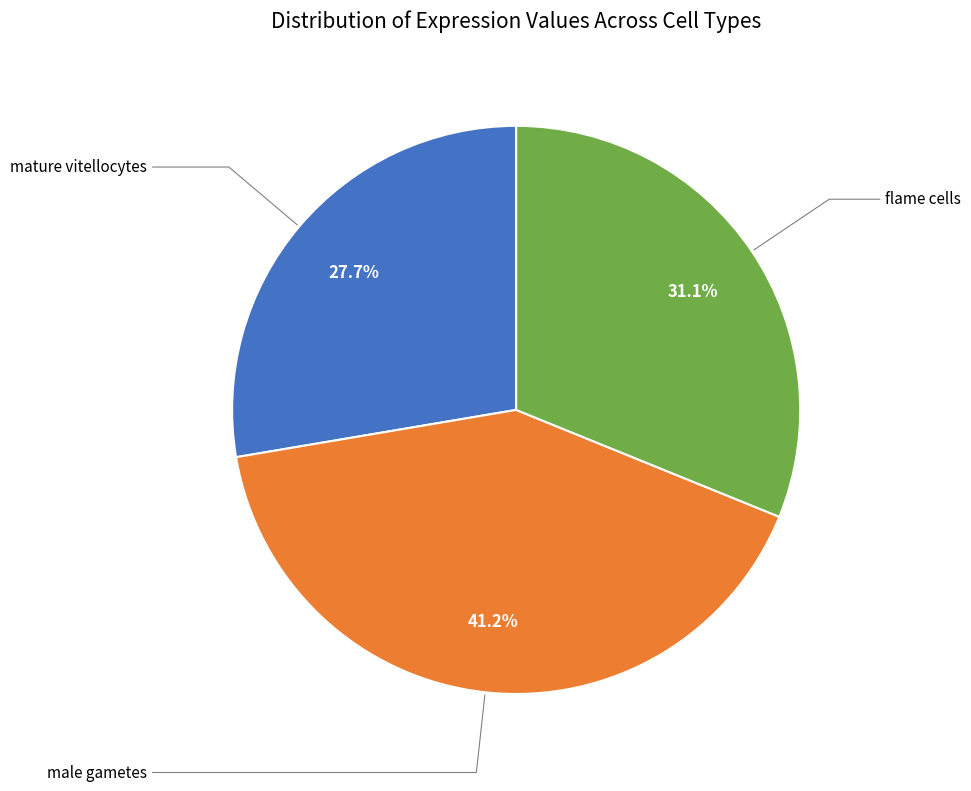

Count the number of slices in the pie.

3